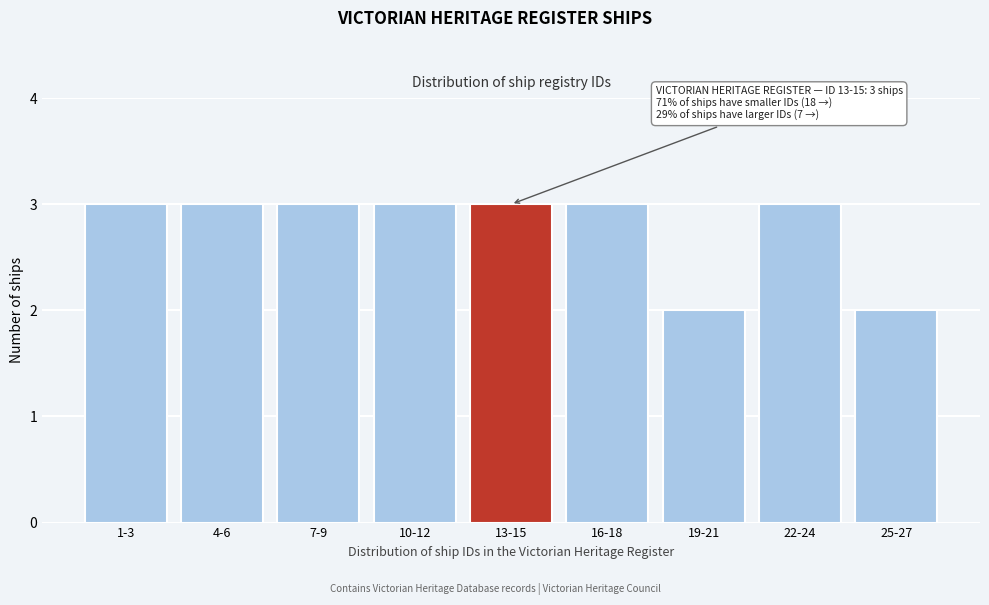

Reading left to right, transcribe all the data shown in this chart.

3	3	3	3	3	3	2	3	2